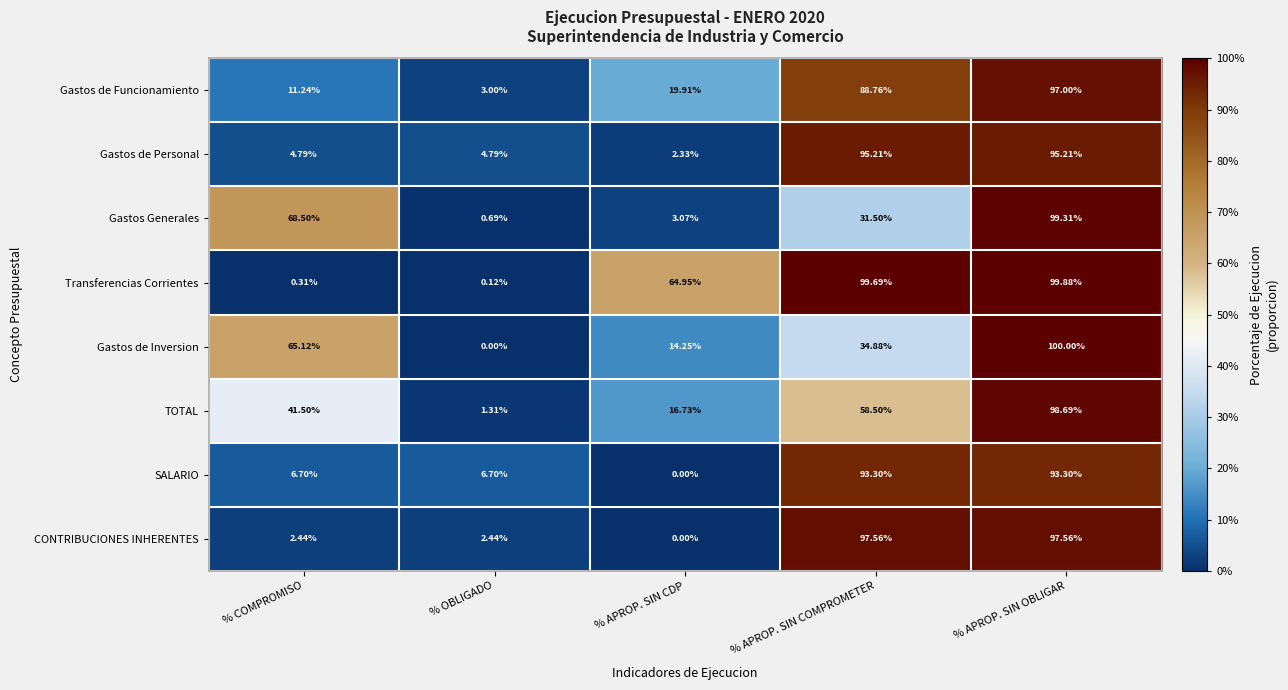

At which label does CONTRIBUCIONES INHERENTES first exceed 2?

% COMPROMISO